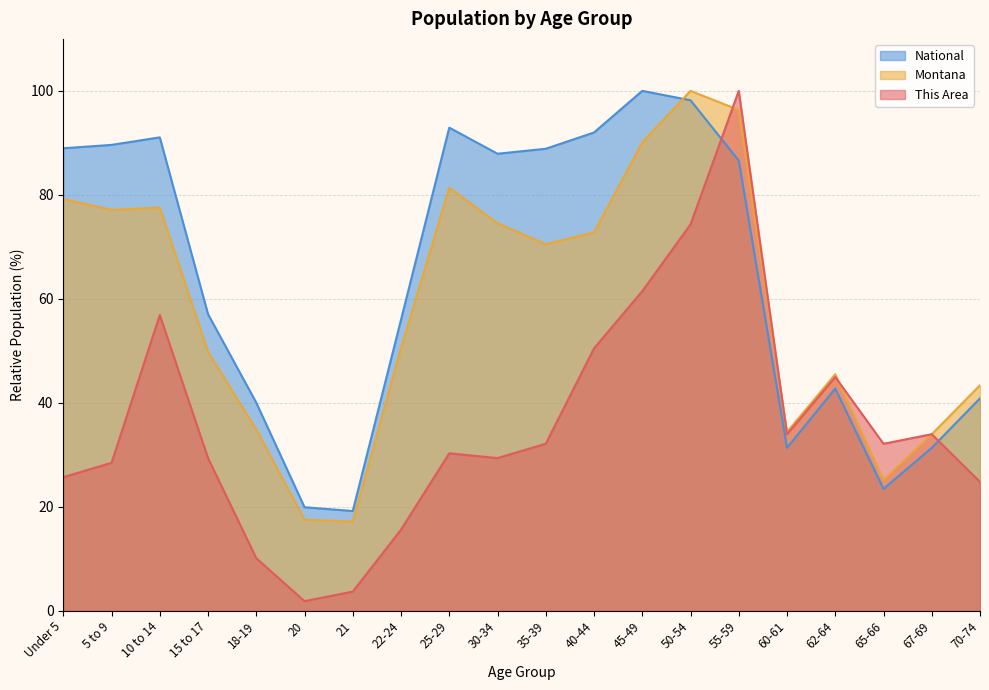

The value of Montana at 10 to 14 is 136.8. True or false?

False